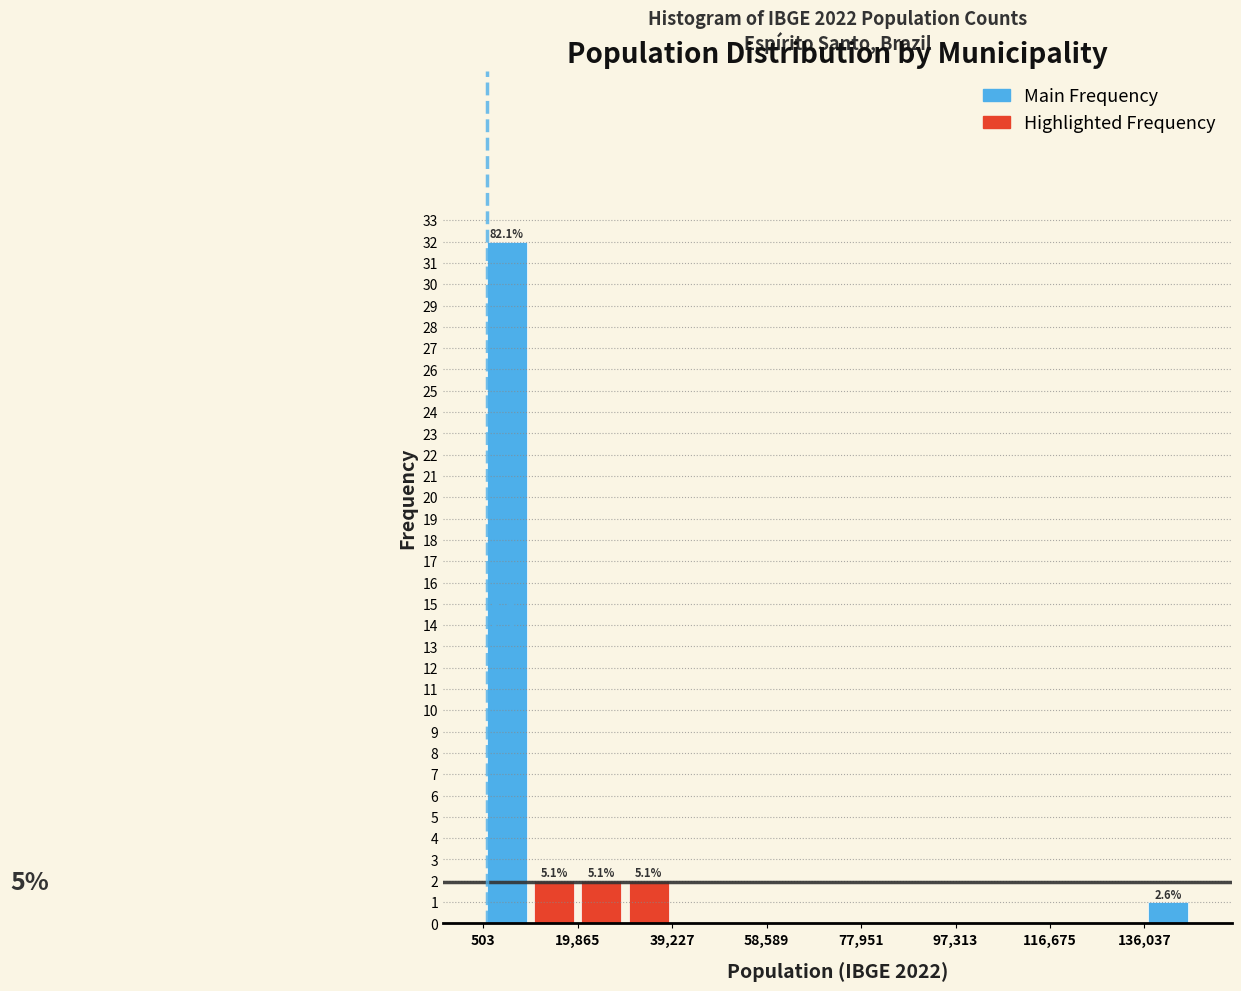

Over which range of the x-axis is the bar tallest?

0 to 10000